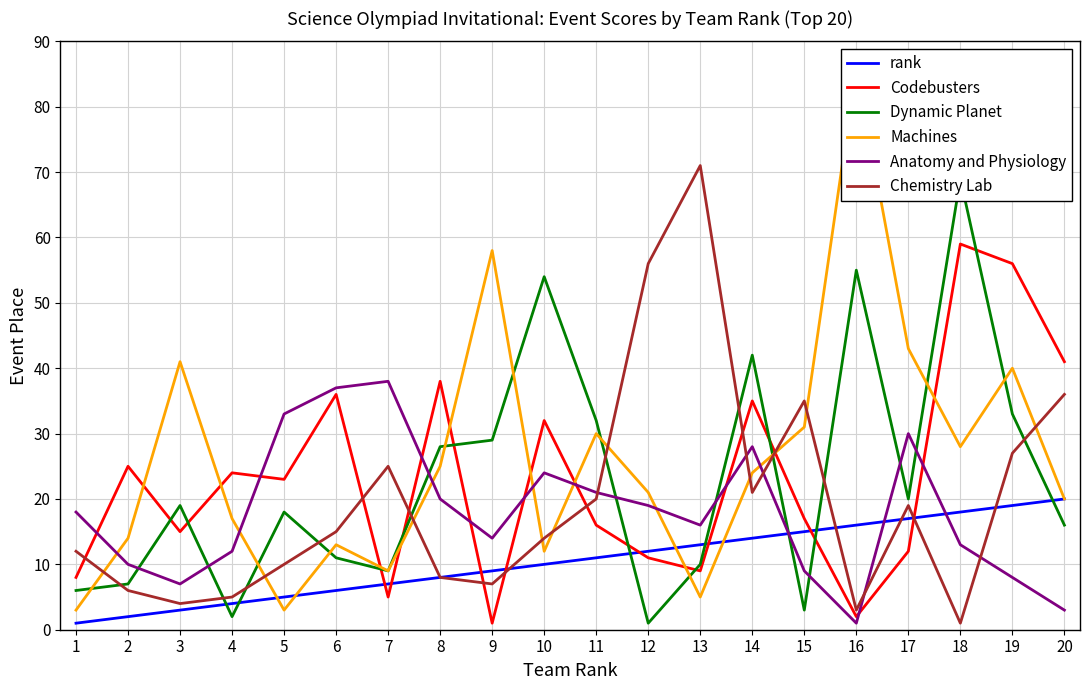

Reading right to left, transcribe all the data shown in this chart.

rank: 20=20	19=19	18=18	17=17	16=16	15=15	14=14	13=13	12=12	11=11	10=10	9=9	8=8	7=7	6=6	5=5	4=4	3=3	2=2	1=1
Codebusters: 20=41	19=56	18=59	17=12	16=2	15=17	14=35	13=9	12=11	11=16	10=32	9=1	8=38	7=5	6=36	5=23	4=24	3=15	2=25	1=8
Dynamic Planet: 20=16	19=33	18=69	17=20	16=55	15=3	14=42	13=10	12=1	11=32	10=54	9=29	8=28	7=9	6=11	5=18	4=2	3=19	2=7	1=6
Machines: 20=20	19=40	18=28	17=43	16=86	15=31	14=24	13=5	12=21	11=30	10=12	9=58	8=25	7=9	6=13	5=3	4=17	3=41	2=14	1=3
Anatomy and Physiology: 20=3	19=8	18=13	17=30	16=1	15=9	14=28	13=16	12=19	11=21	10=24	9=14	8=20	7=38	6=37	5=33	4=12	3=7	2=10	1=18
Chemistry Lab: 20=36	19=27	18=1	17=19	16=3	15=35	14=21	13=71	12=56	11=20	10=14	9=7	8=8	7=25	6=15	5=10	4=5	3=4	2=6	1=12